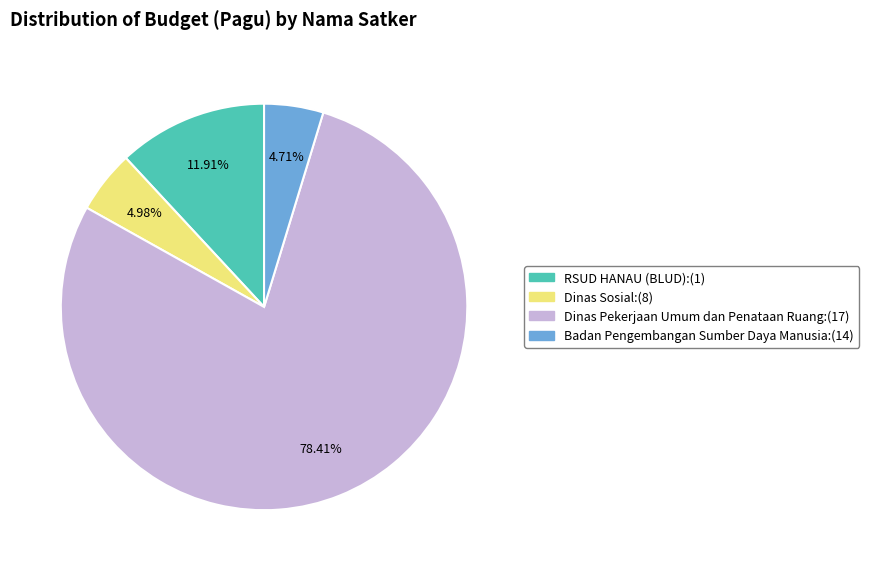

Does any single category account for the majority?

Yes